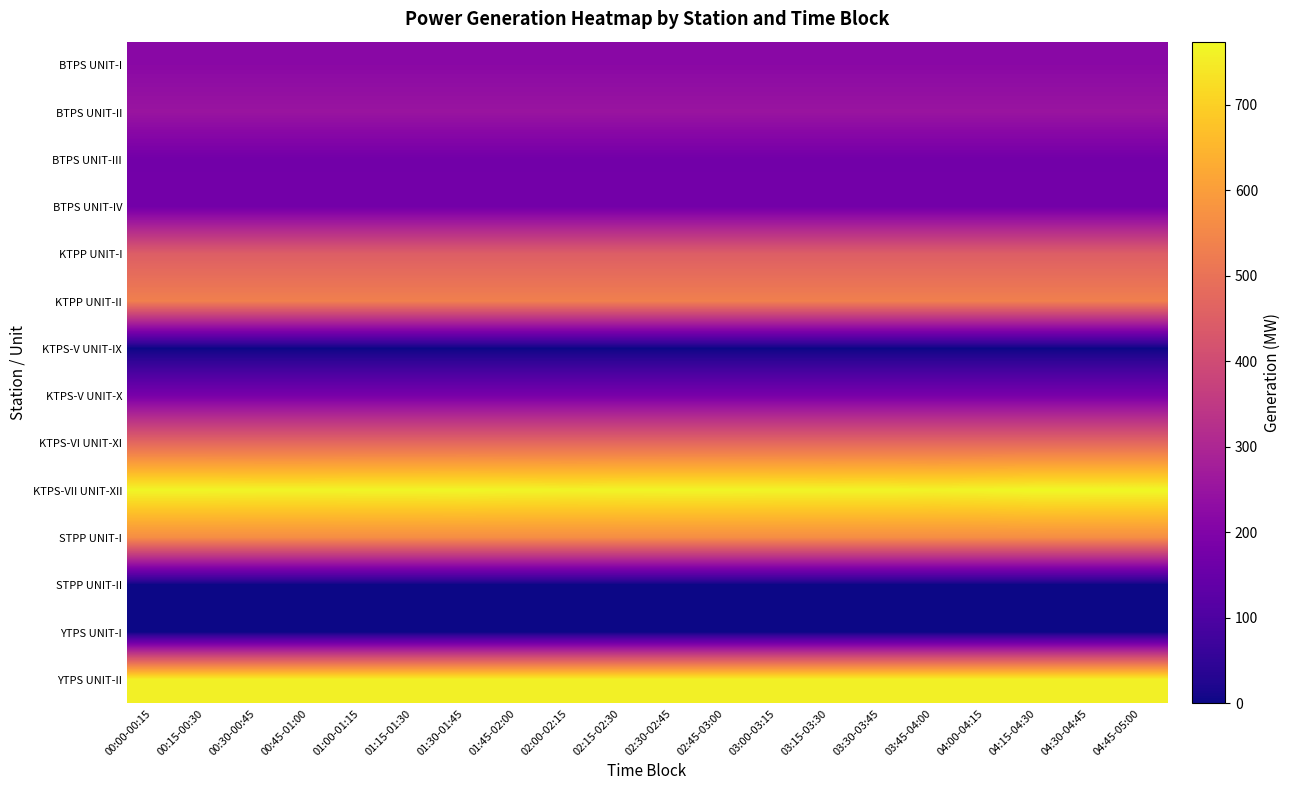

At which category does the chart reach its peak across all series?

04:15-04:30